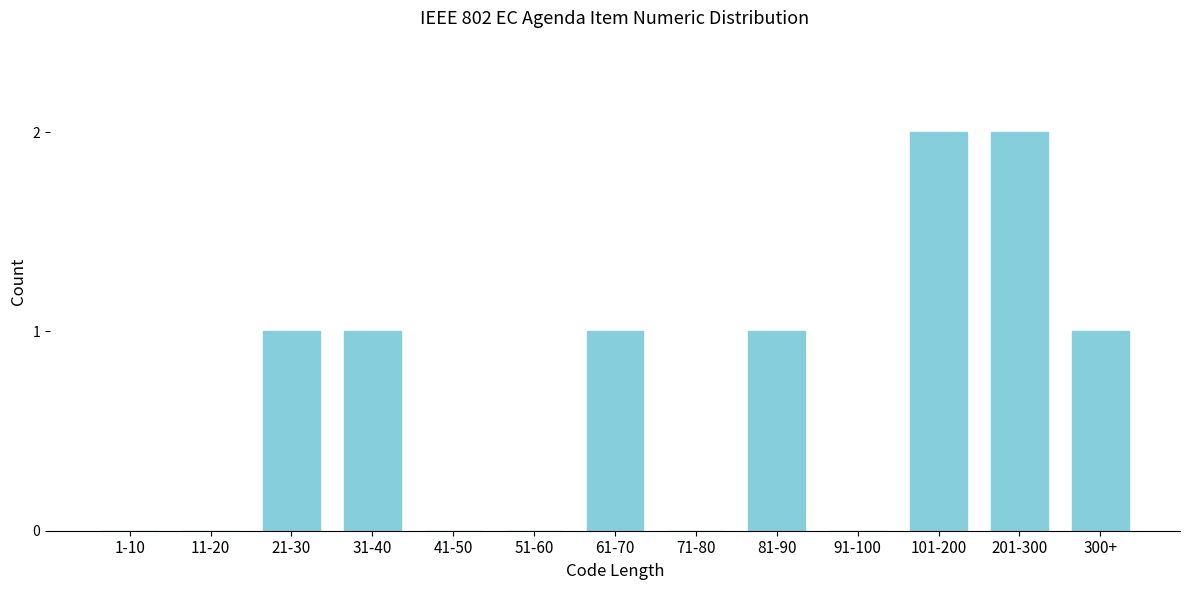

Reading left to right, what are all the values shown in this chart?

1-10=0	11-20=0	21-30=1	31-40=1	41-50=0	51-60=0	61-70=1	71-80=0	81-90=1	91-100=0	101-200=2	201-300=2	300+=1